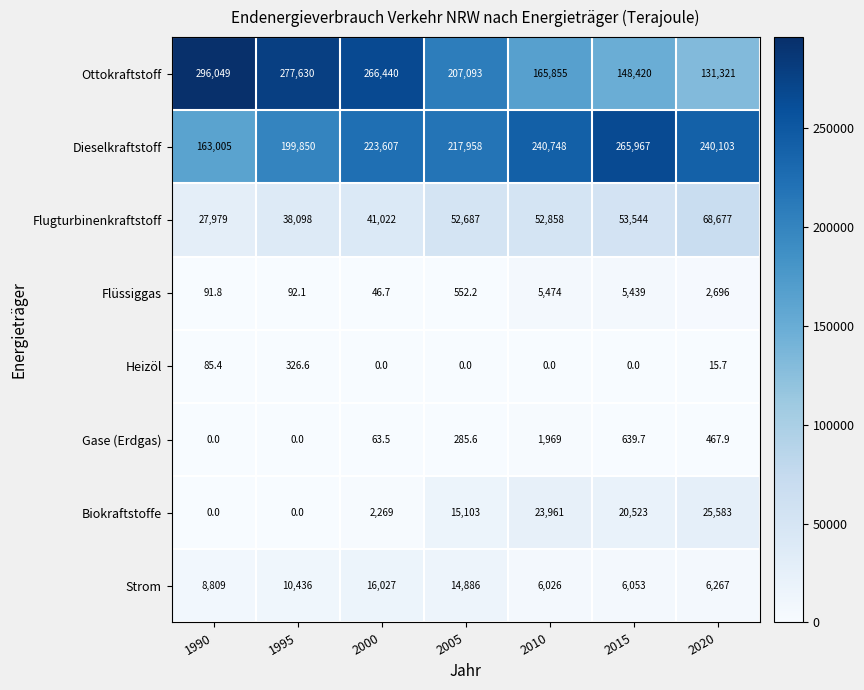

What is the maximum value shown in the chart?

296049.0